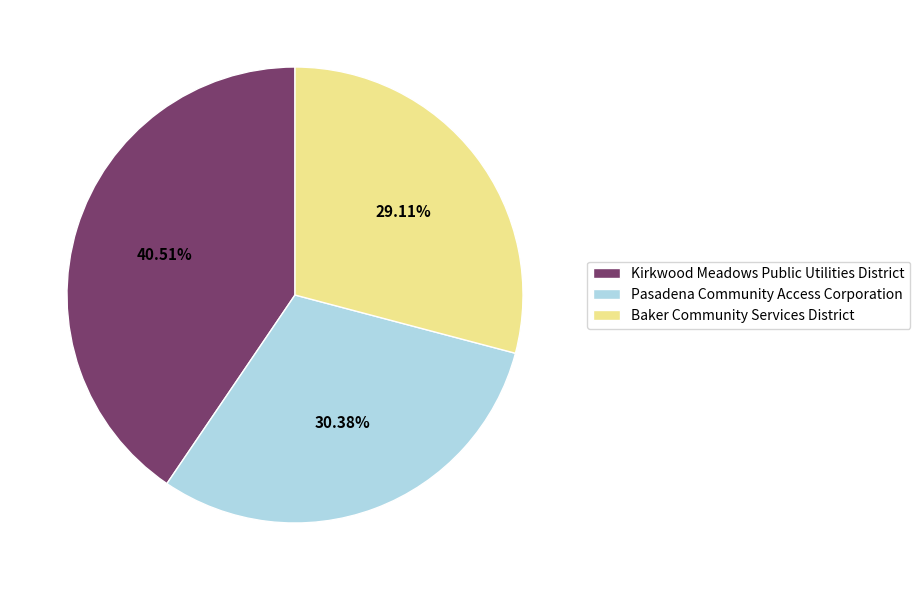

Does Pasadena Community Access Corporation account for over 50% of the chart?

No